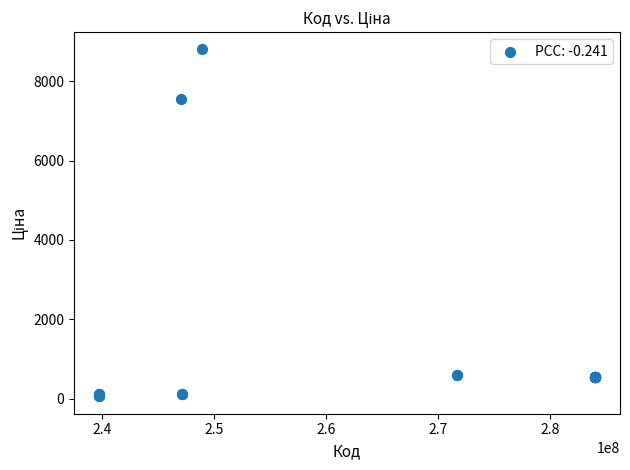

What Y value in the scatter plot is closest to 4427?

7545.9